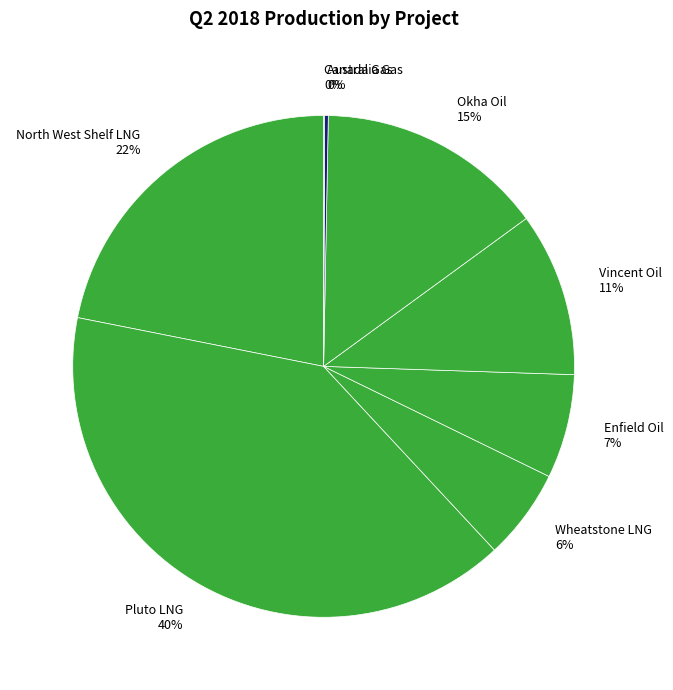

Approximately how many times larger is the value at Wheatstone LNG 6% compared to Okha Oil 15%?

0.4